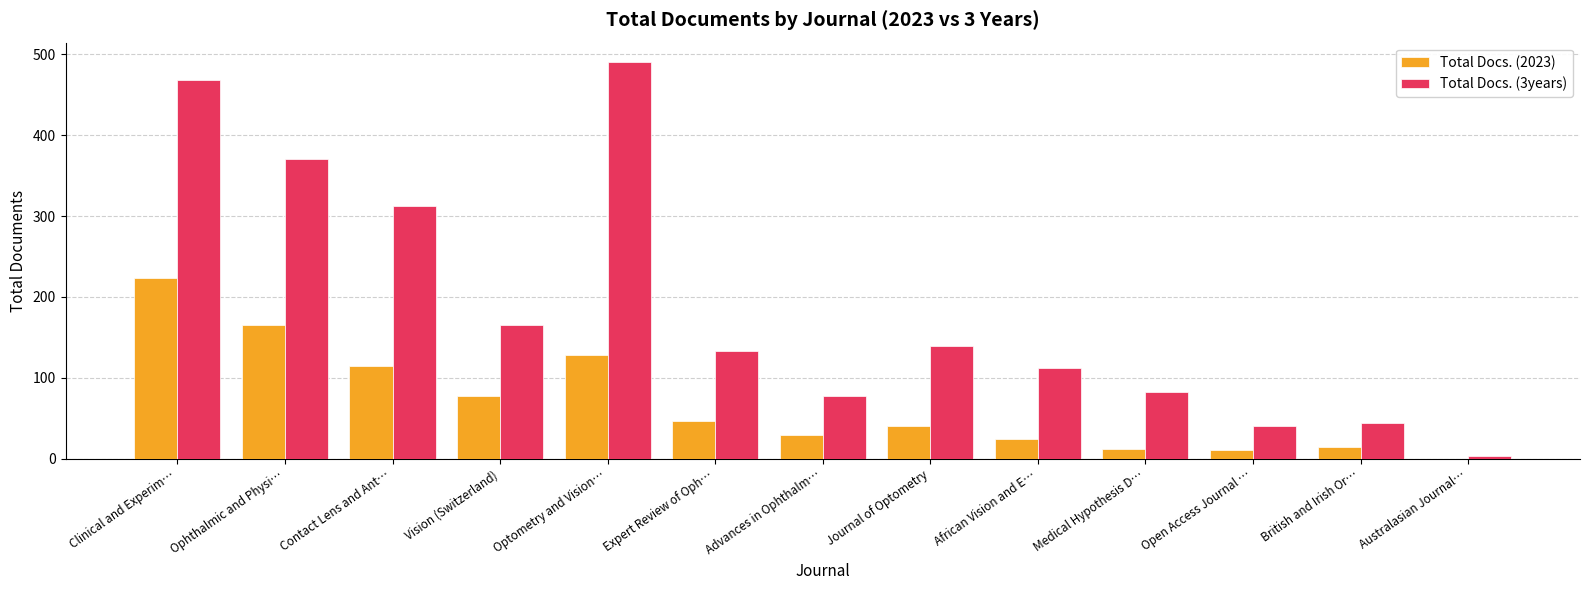

At which category does the chart reach its peak across all series?

Optometry and Vision…